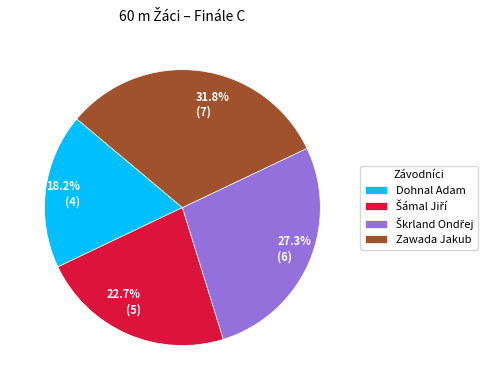

How much of the chart is everything except Dohnal Adam?

81.8%